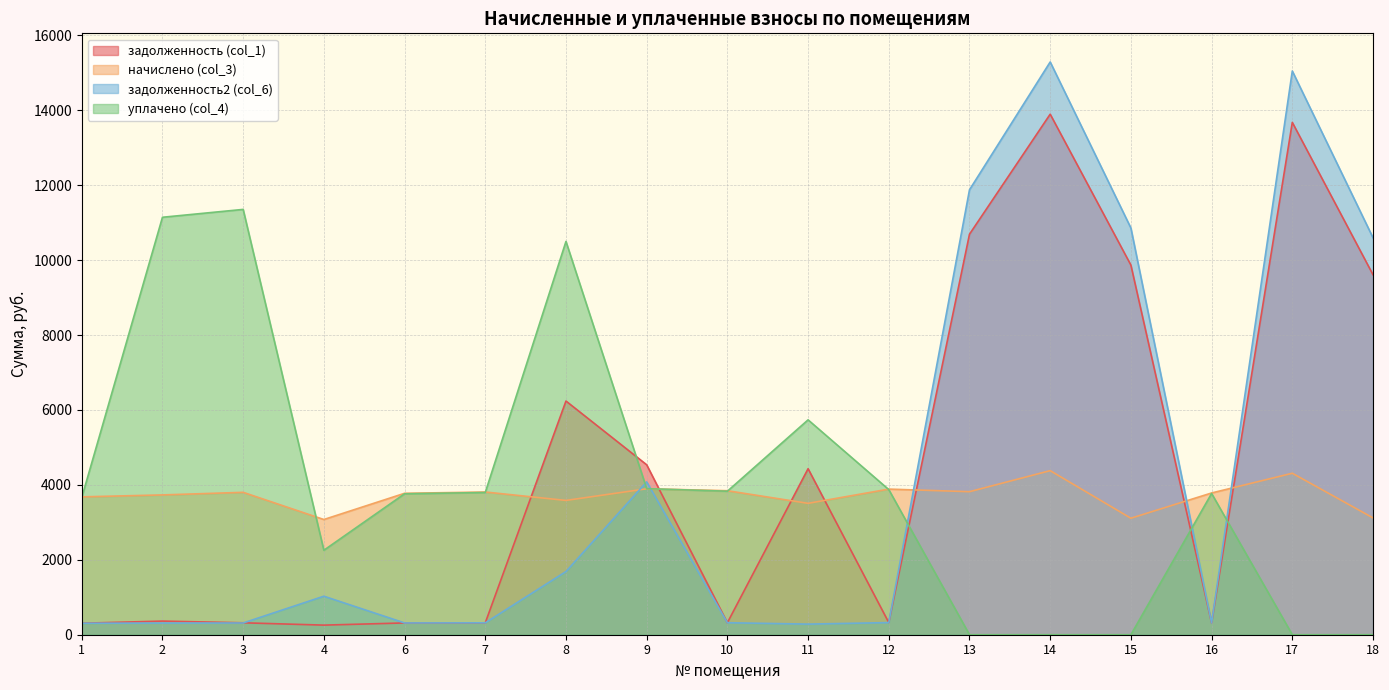

Is the value of начислено (col_3) at 3 greater than the value of задолженность (col_1) at 6?

Yes